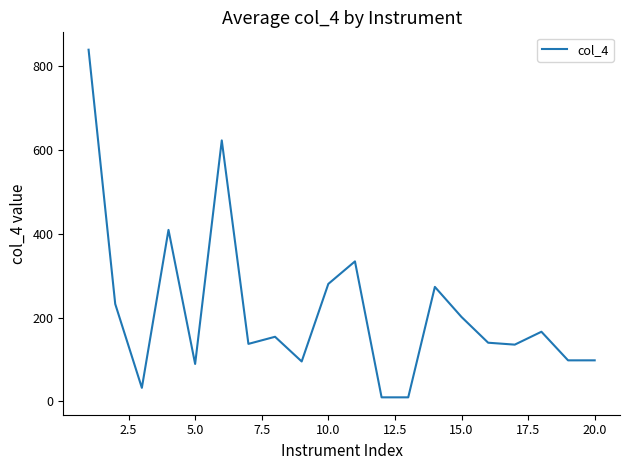

What is the maximum value shown in the chart?

838.5